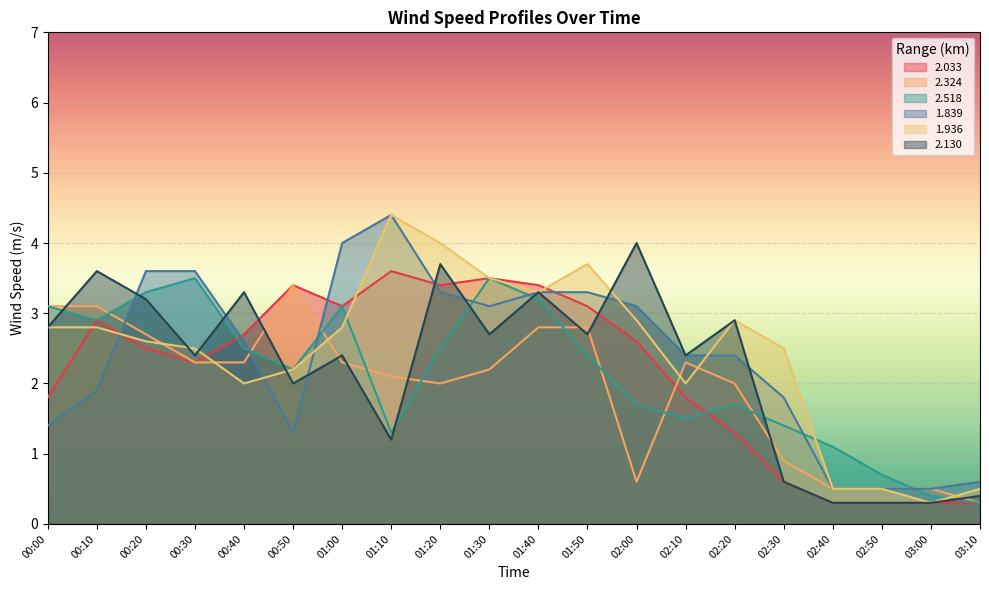

What is the sum of the 2.324 values at 01:10 and 01:00?

4.4